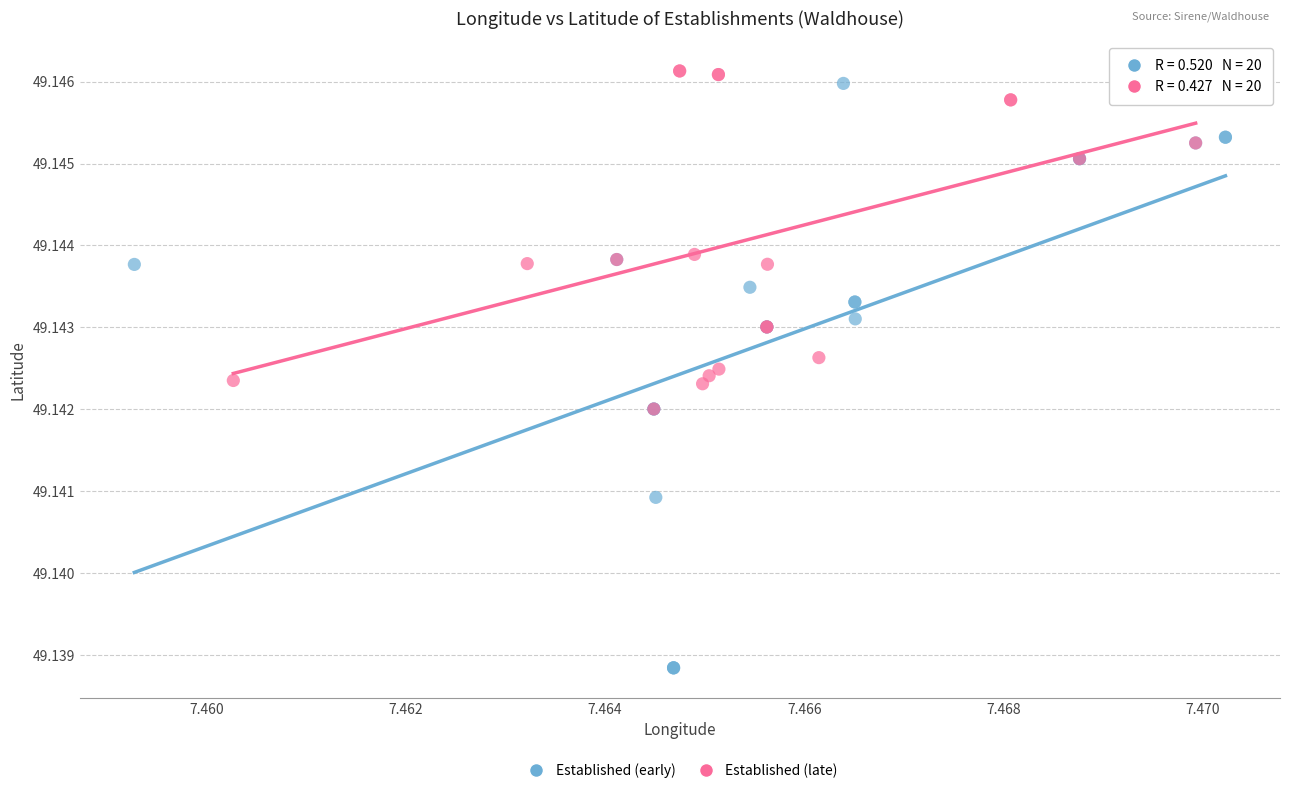

Which series reaches the minimum Y coordinate?

Established (early)